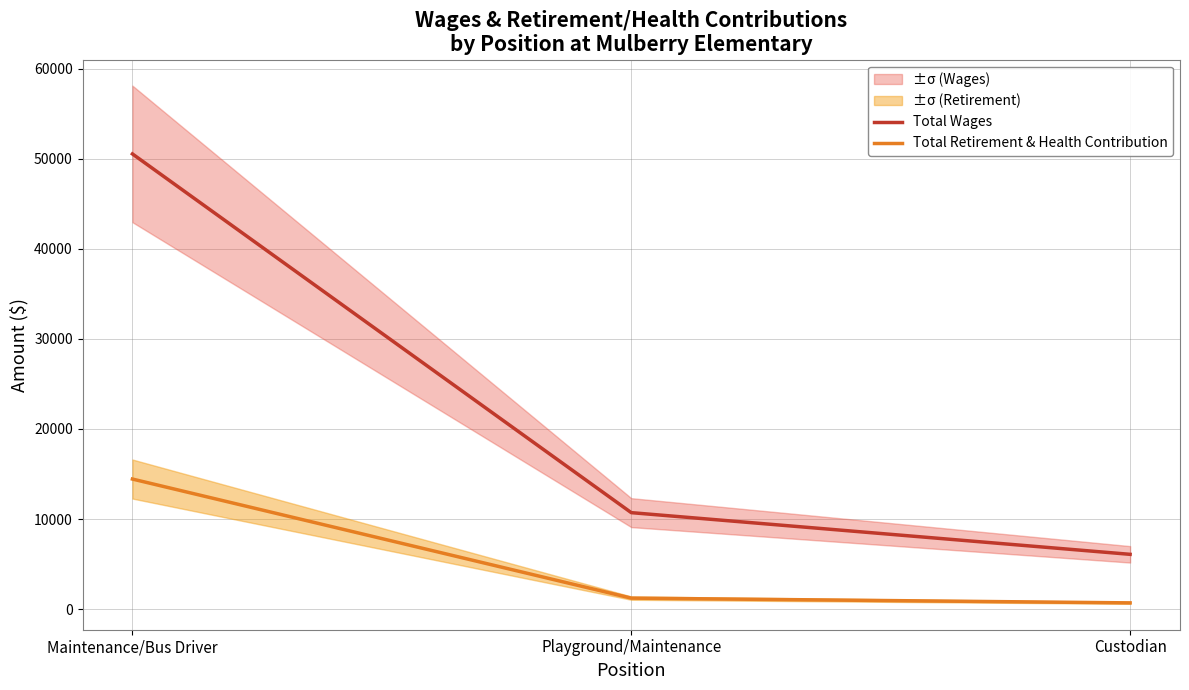

At Maintenance/Bus Driver, list the series in order from largest to smallest.

Total Wages, Total Retirement & Health Contribution